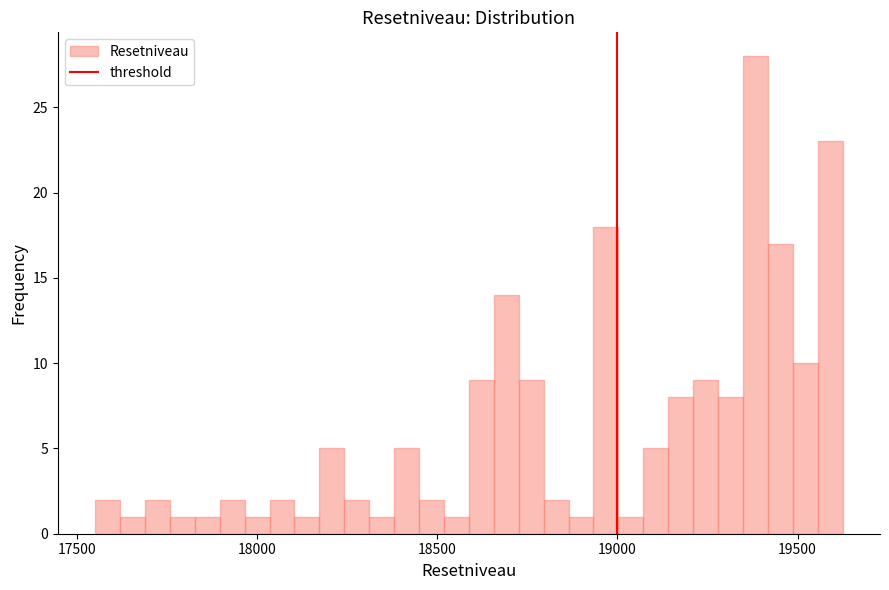

Read against the x-axis, roughly where is the centre of the tallest bar?

19400